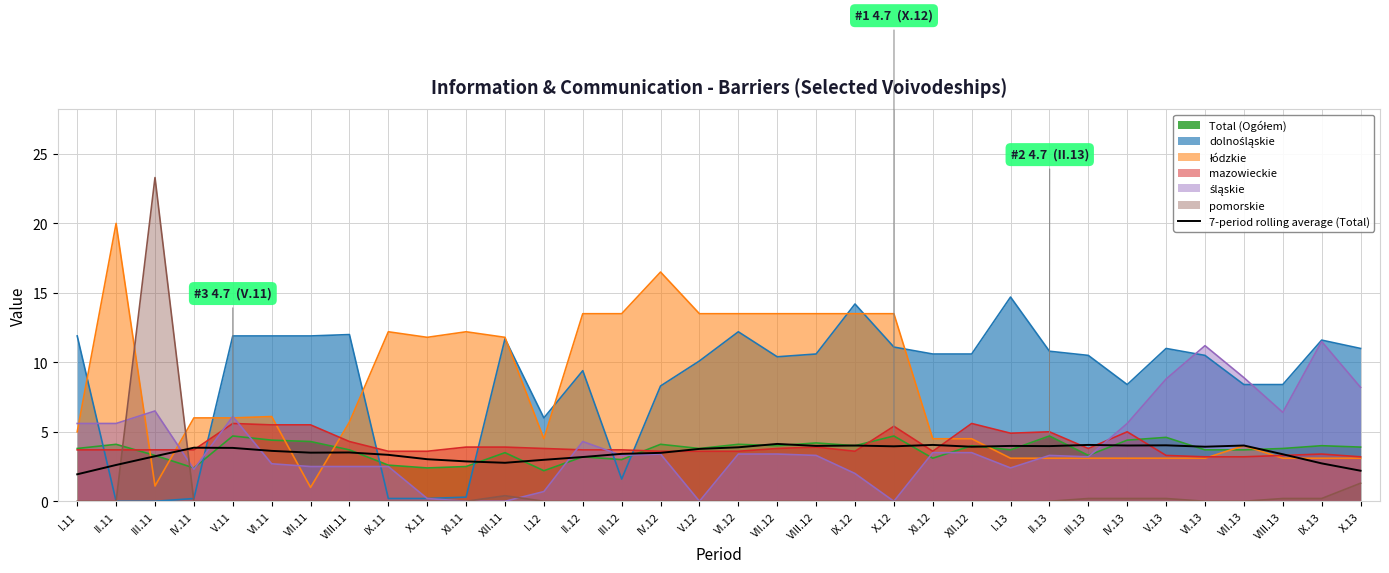

The value at VIII.11 is 2.2. True or false?

False